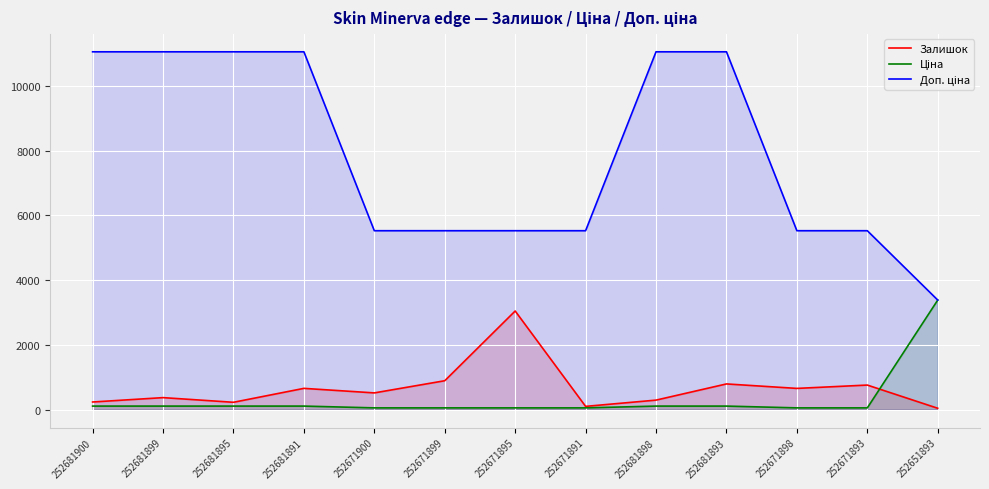

What is the minimum value for Залишок?

43.0